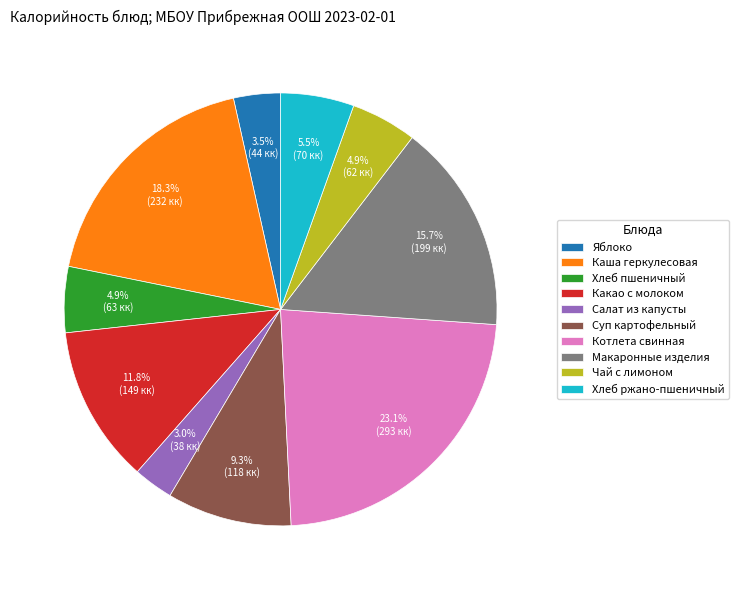

To the nearest percent, what is the average slice percentage?

10%